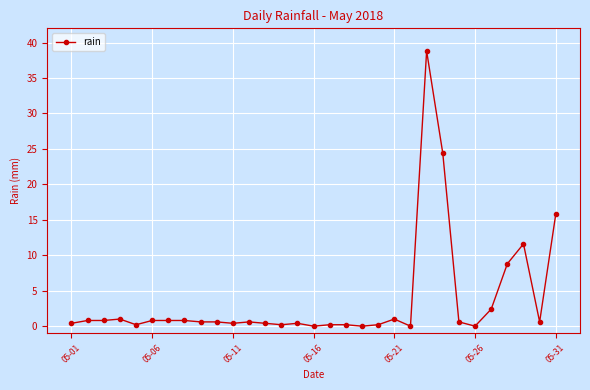

What is the greatest value displayed?

38.8